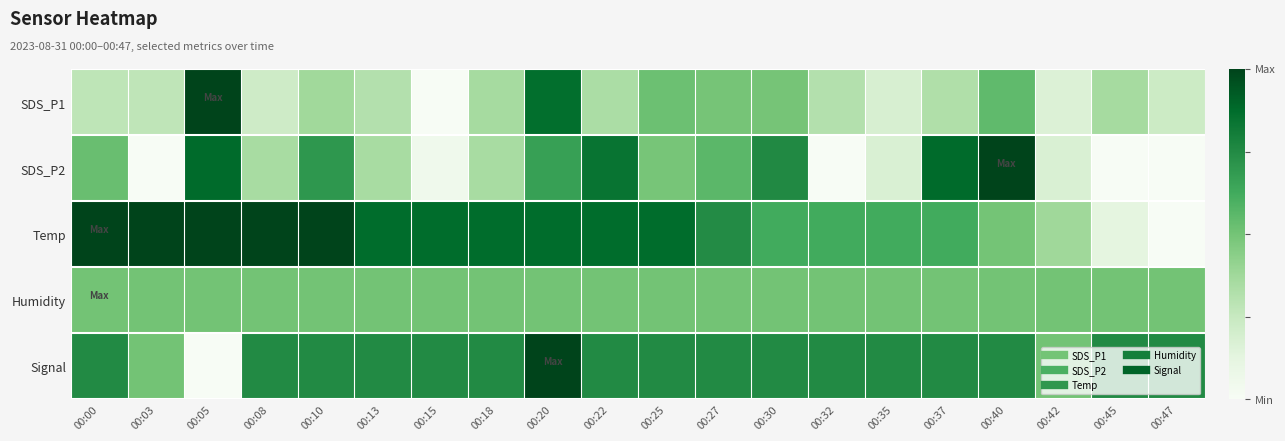

At which category does the chart reach its minimum across all series?

00:15